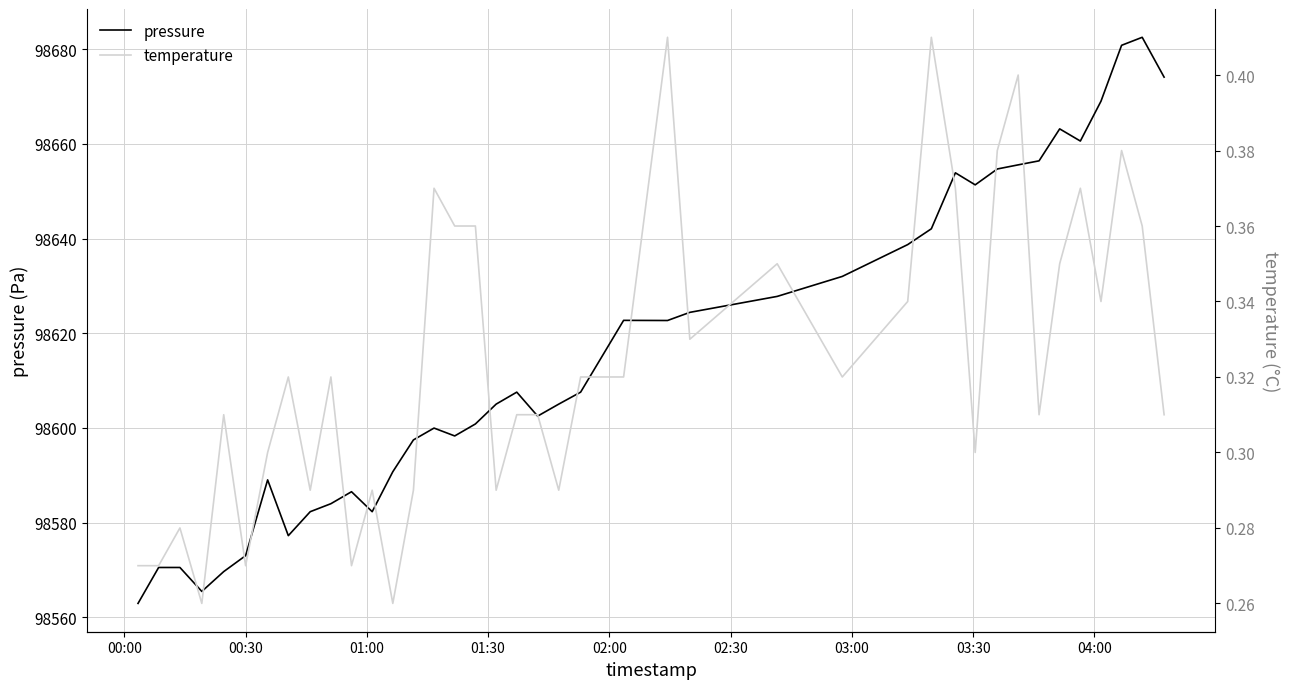

Reading left to right, list all the values displayed in this chart.

pressure: 98562.9	98570.5	98570.5	98565.5	98569.7	98573.0	98589.0	98577.2	98582.3	98584.0	98586.5	98582.3	98590.8	98597.5	98600.0	98598.3	98600.8	98605.0	98607.6	98602.5	98605.0	98607.6	98622.7	98622.7	98624.4	98627.8	98632.0	98638.7	98642.1	98653.9	98651.3	98654.7	98655.6	98656.4	98663.2	98660.6	98669.0	98680.8	98682.5	98674.1
temperature: 0.3	0.3	0.3	0.3	0.3	0.3	0.3	0.3	0.3	0.3	0.3	0.3	0.3	0.3	0.4	0.4	0.4	0.3	0.3	0.3	0.3	0.3	0.3	0.4	0.3	0.3	0.3	0.3	0.4	0.4	0.3	0.4	0.4	0.3	0.3	0.4	0.3	0.4	0.4	0.3